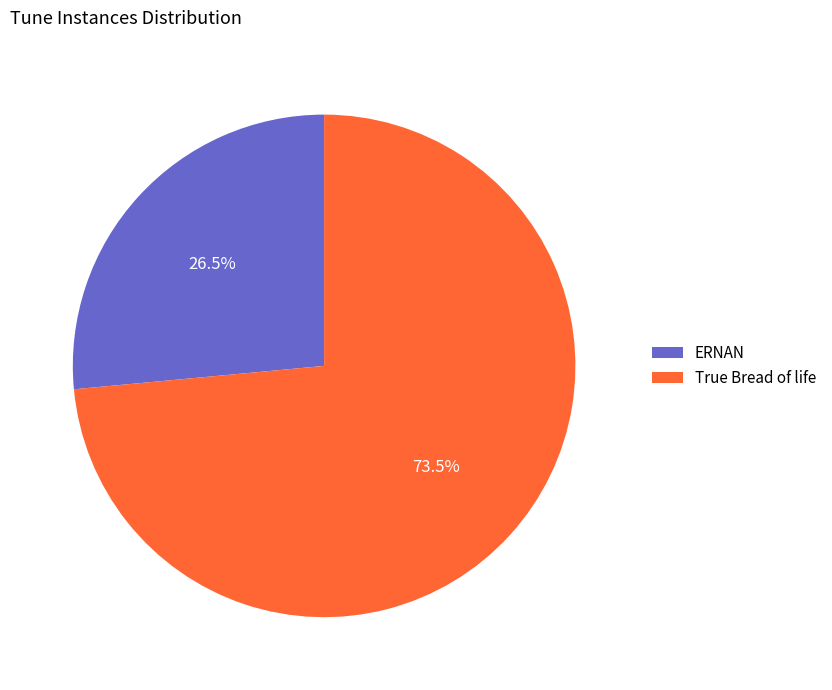

The True Bread of life slice represents 86% of the pie. True or false?

False